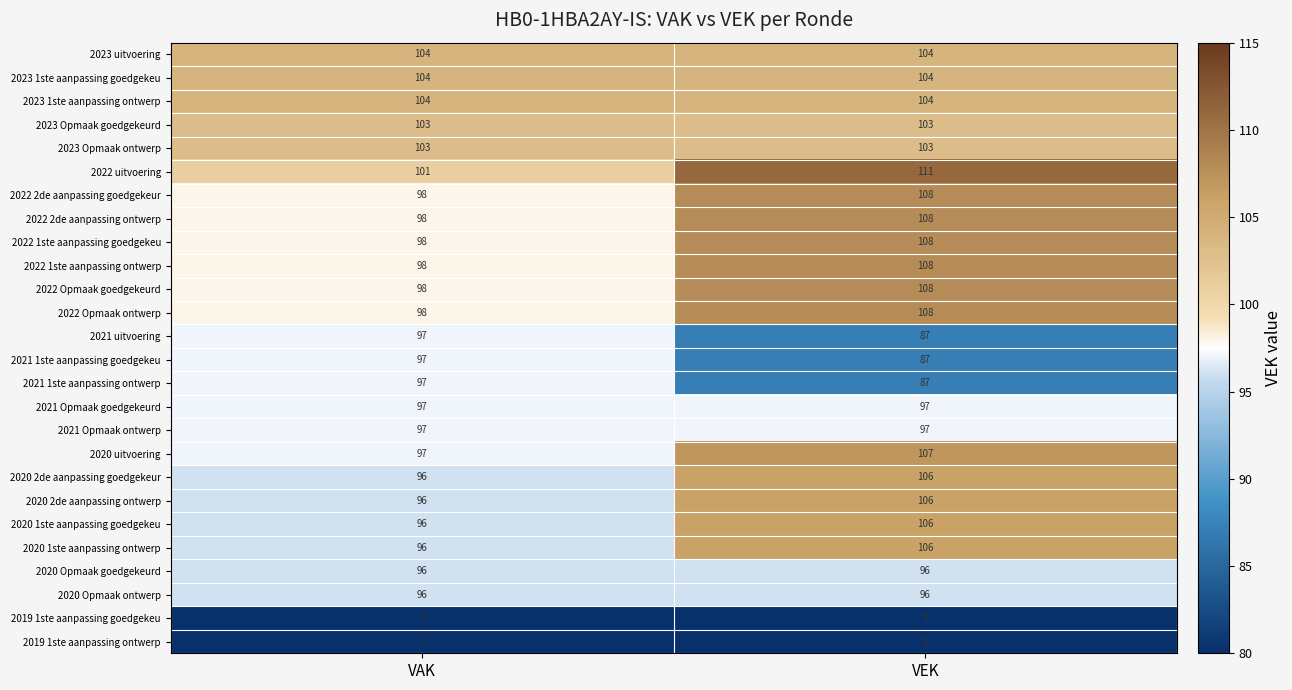

What value does the 2023 1ste aanpassing goedgekeu series have at VEK?

104